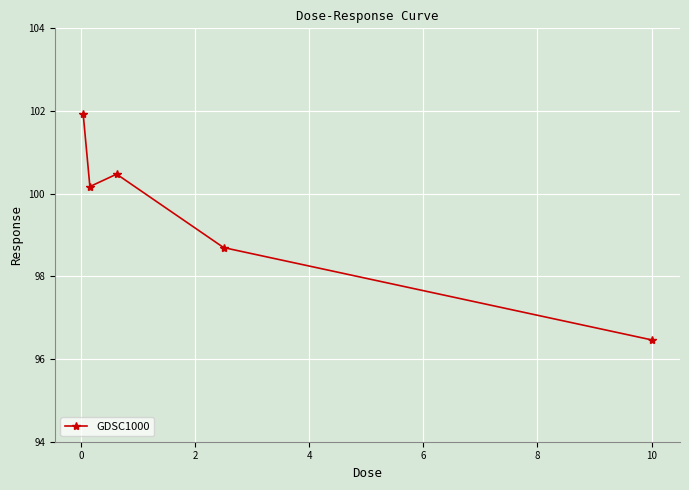

What is the difference between the second highest and second lowest values?

1.8